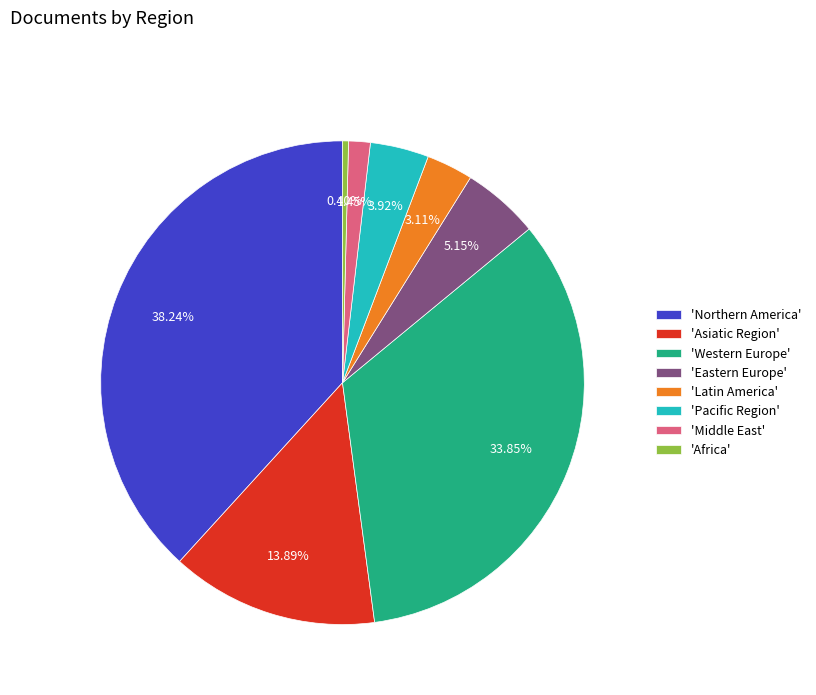

Is there a majority slice in this chart?

No